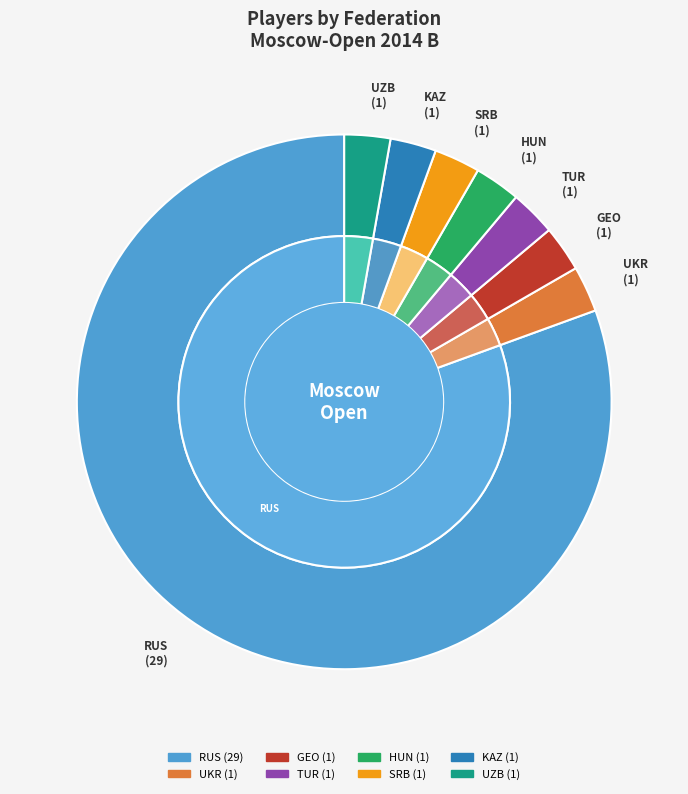

What is the ratio of the value at HUN to the value at UZB?

1.0